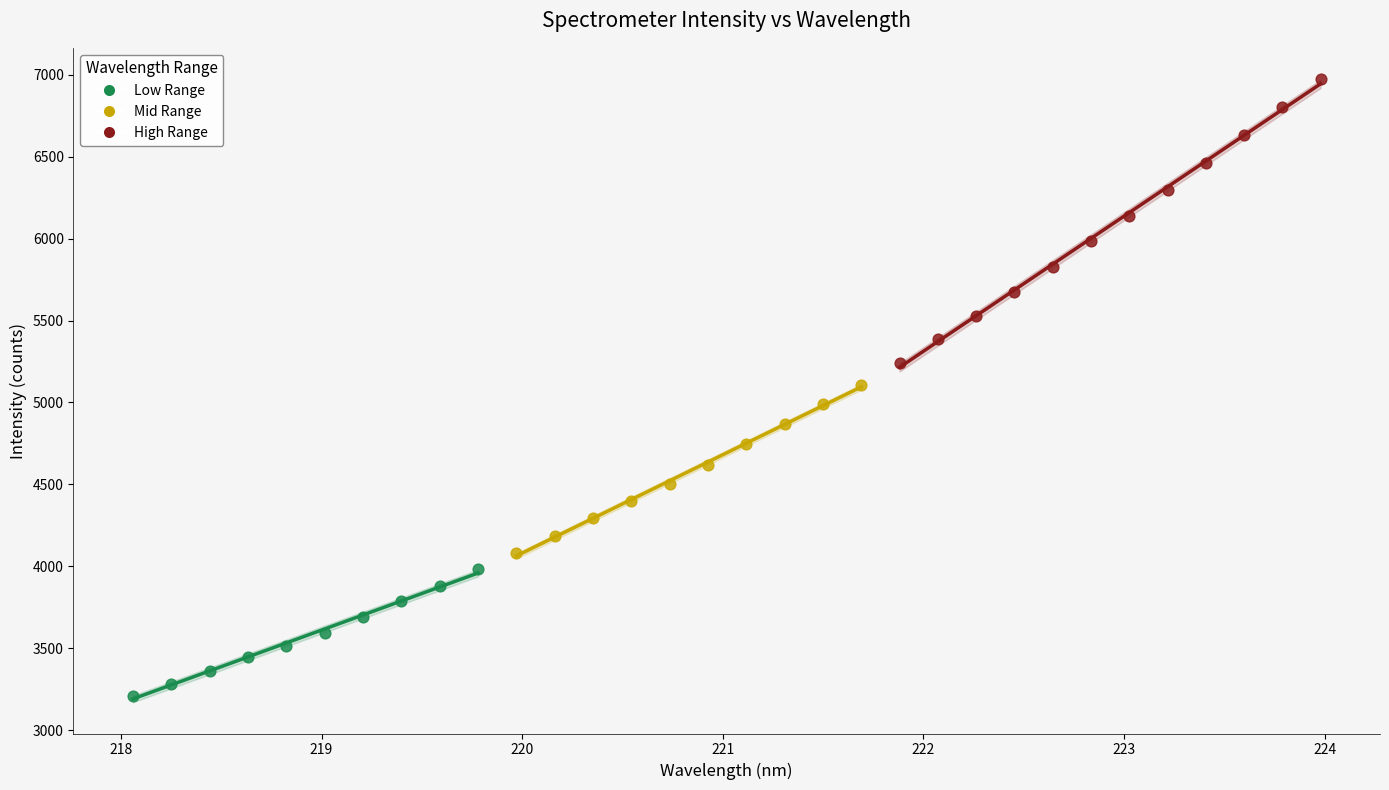

Which series has the largest Y range (max minus min)?

High Range